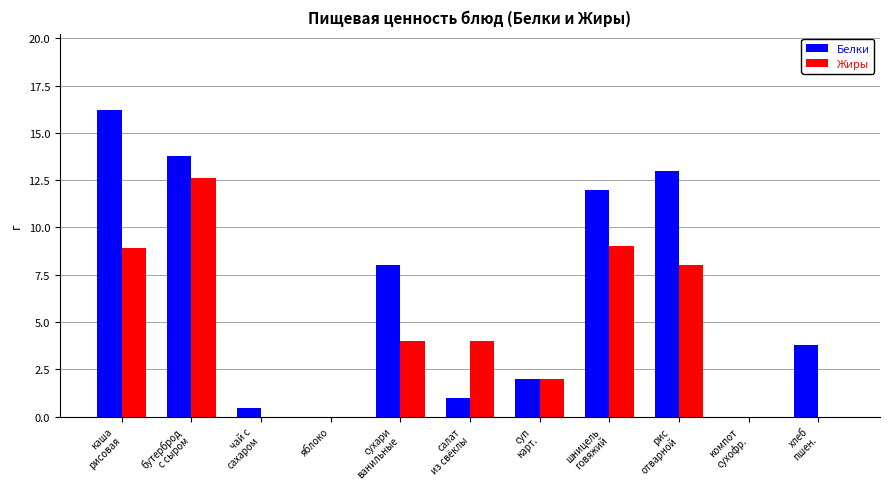

Where does the Белки series first go above 3?

каша
рисовая